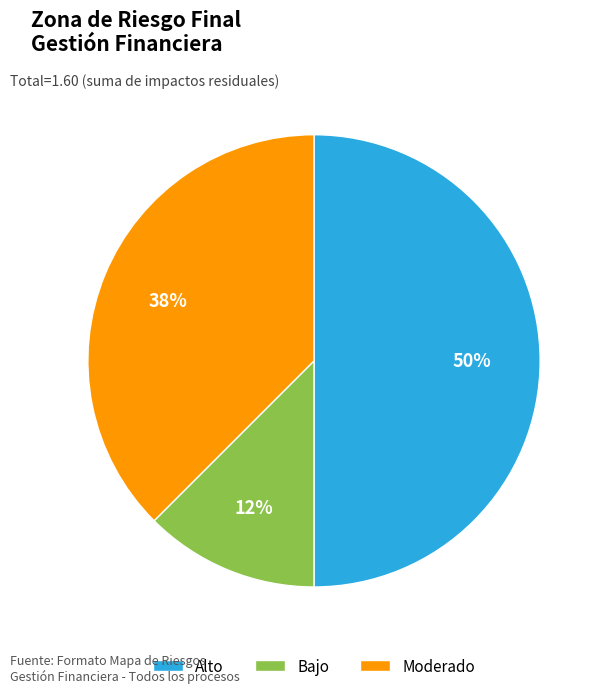

Is Bajo the majority of the pie?

No